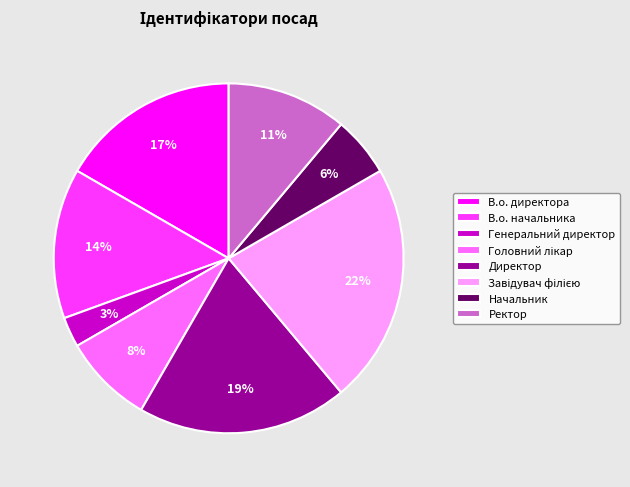

How many segments does this pie chart have?

8